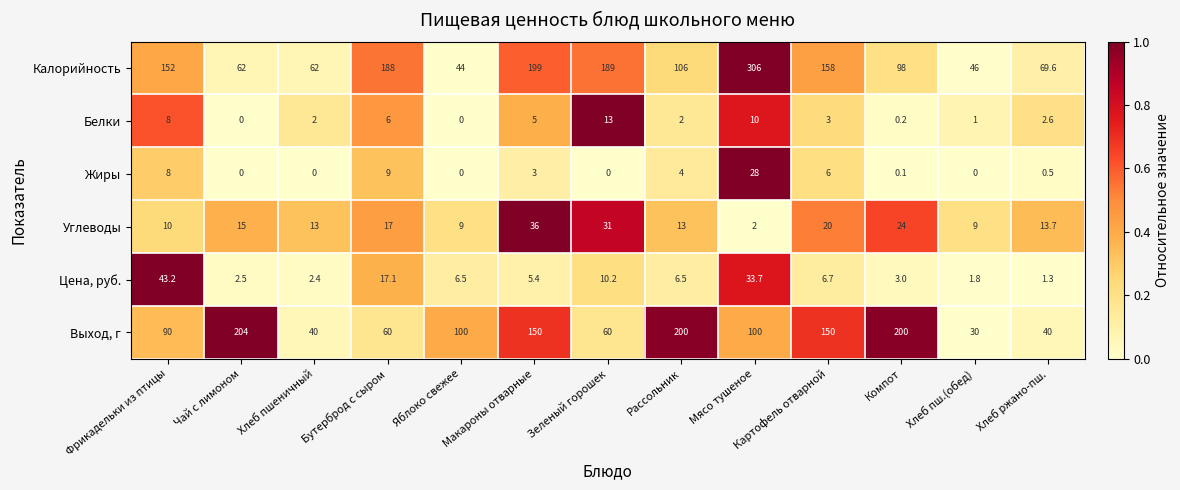

Where does the Белки series first go above 2?

Фрикадельки из птицы